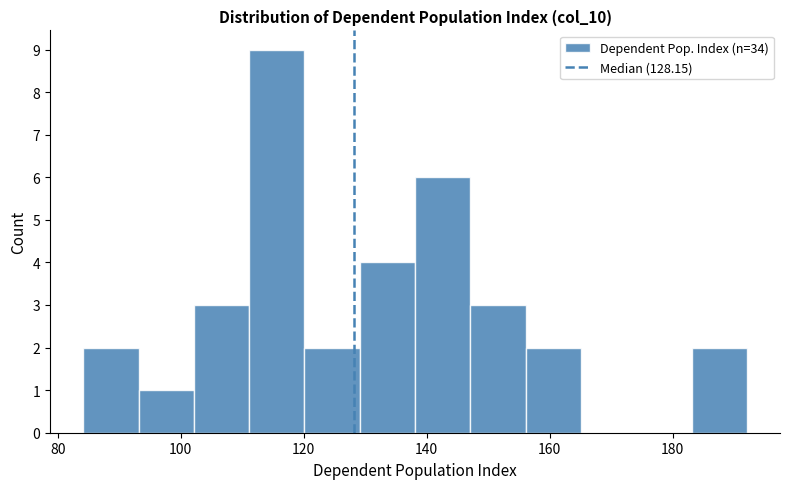

Reading left to right, list every bar in this chart as the range it spans on the x-axis followed by its height. Neither the bar edges nor the heights are printed on the chart, so give them approximately, as read against the axes.

84 to 94: 2
94 to 102: 1
102 to 112: 3
112 to 120: 9
120 to 130: 2
130 to 138: 4
138 to 148: 6
148 to 156: 3
156 to 166: 2
166 to 174: 0
174 to 184: 0
184 to 192: 2